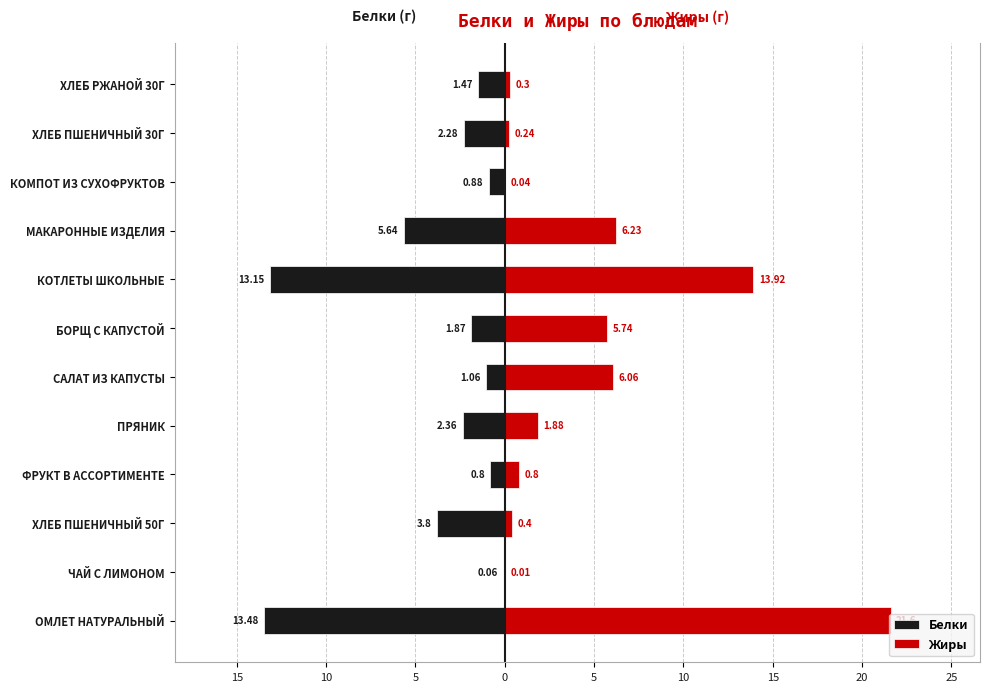

What is the approximate value of Белки at БОРЩ С КАПУСТОЙ?

-1.9